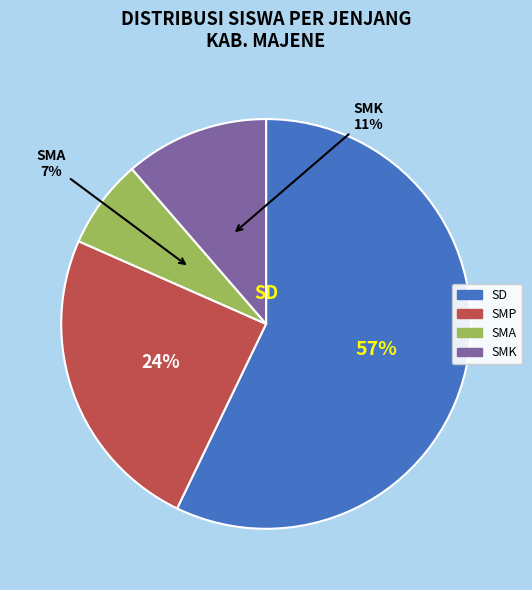

Is there a majority slice in this chart?

Yes